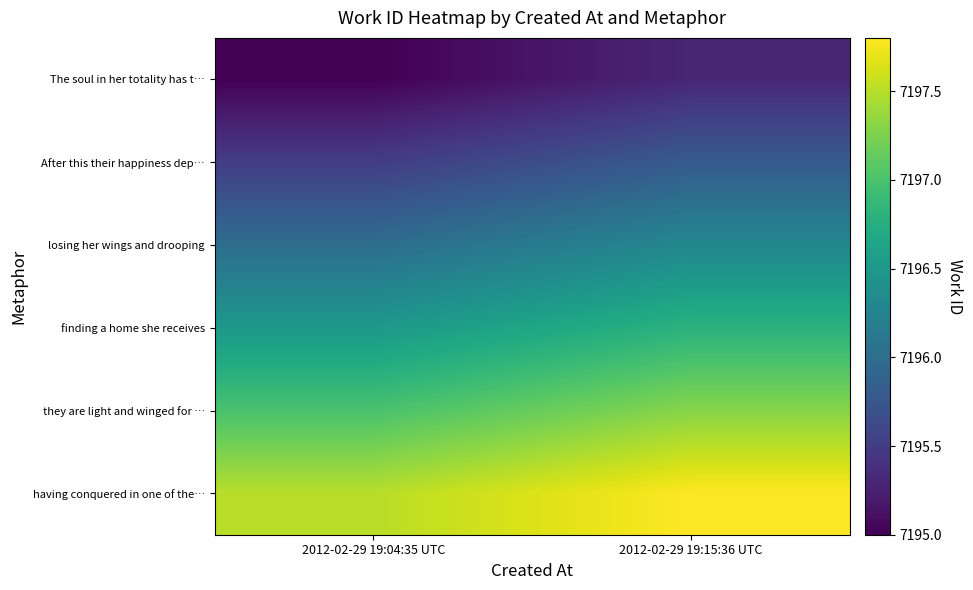

Reading left to right, transcribe all the data shown in this chart.

The soul in her totality has t…: 2012-02-29 19:04:35 UTC=7195.0	2012-02-29 19:15:36 UTC=7195.3
After this their happiness dep…: 2012-02-29 19:04:35 UTC=7195.5	2012-02-29 19:15:36 UTC=7195.8
losing her wings and drooping: 2012-02-29 19:04:35 UTC=7196.0	2012-02-29 19:15:36 UTC=7196.3
finding a home she receives: 2012-02-29 19:04:35 UTC=7196.5	2012-02-29 19:15:36 UTC=7196.8
they are light and winged for …: 2012-02-29 19:04:35 UTC=7197.0	2012-02-29 19:15:36 UTC=7197.3
having conquered in one of the…: 2012-02-29 19:04:35 UTC=7197.5	2012-02-29 19:15:36 UTC=7197.8